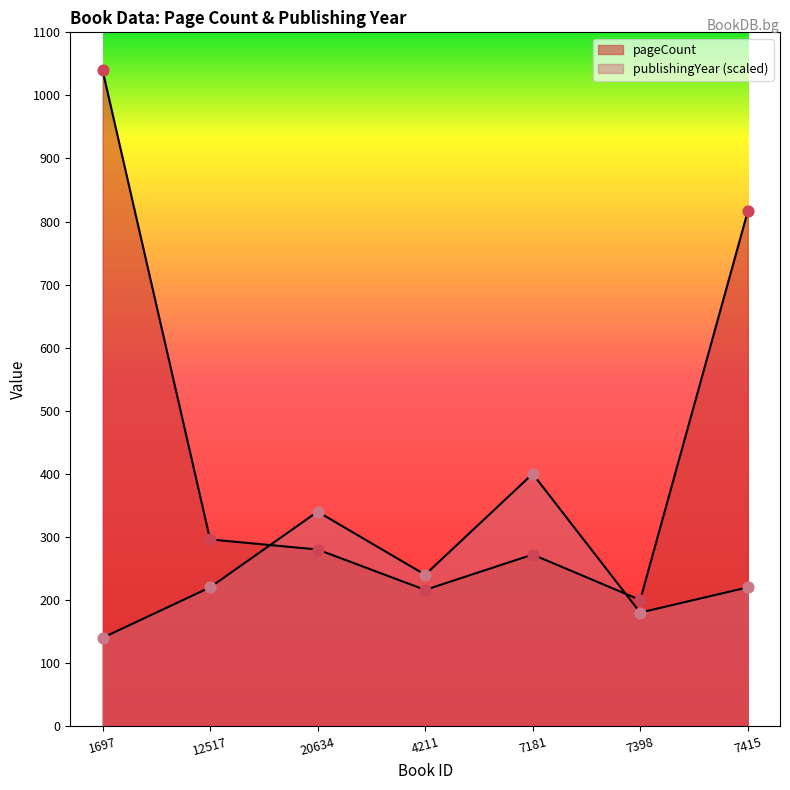

At how many categories does at least one series exceed 940?

1